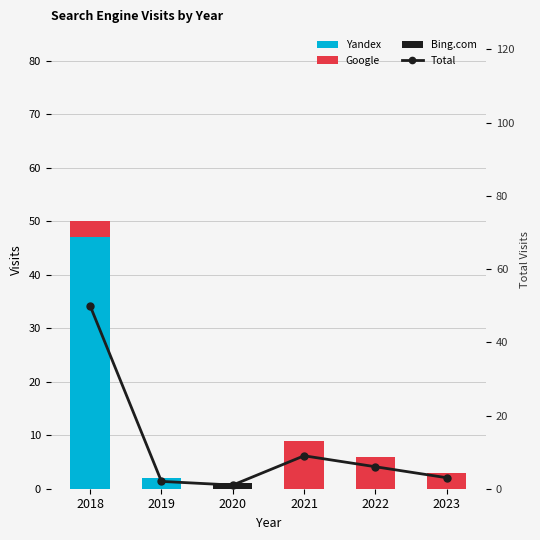

Rank the series at 2022 from lowest to highest value.

Yandex, Bing.com, Google, Total